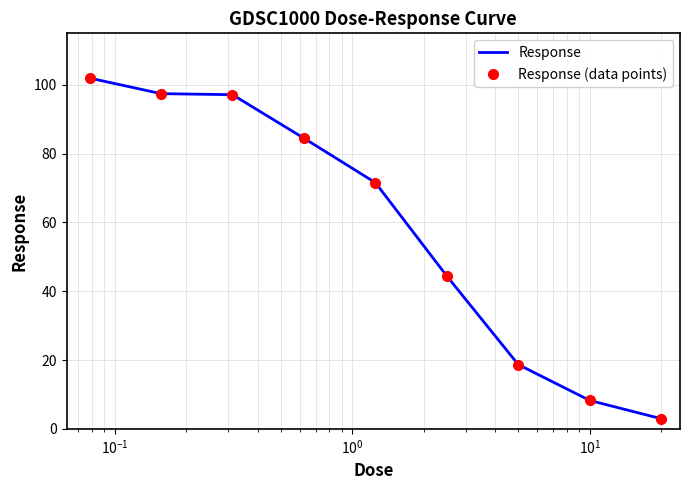

What is the label of the 7th point from the right?

$\mathdefault{10^{-1}}$